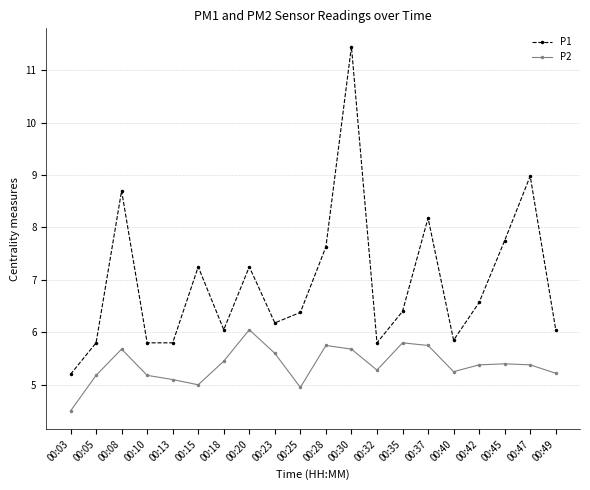

True or false: P1 and P2 cross at least once.

False